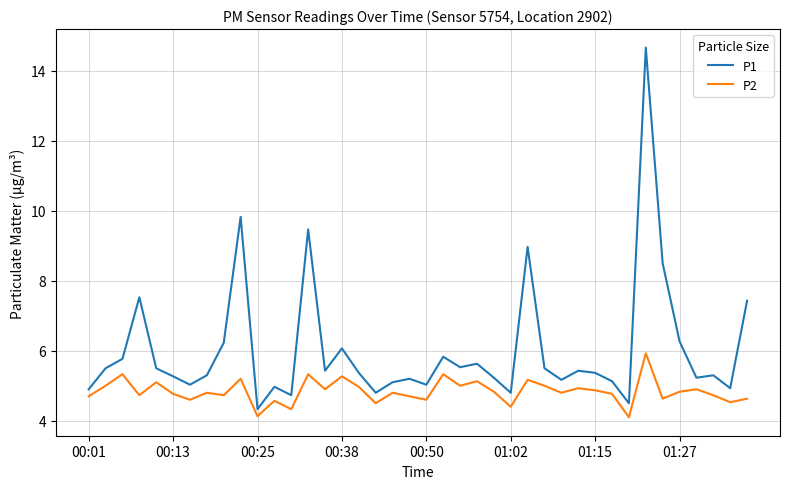

Which series has the largest total across all categories?

P1